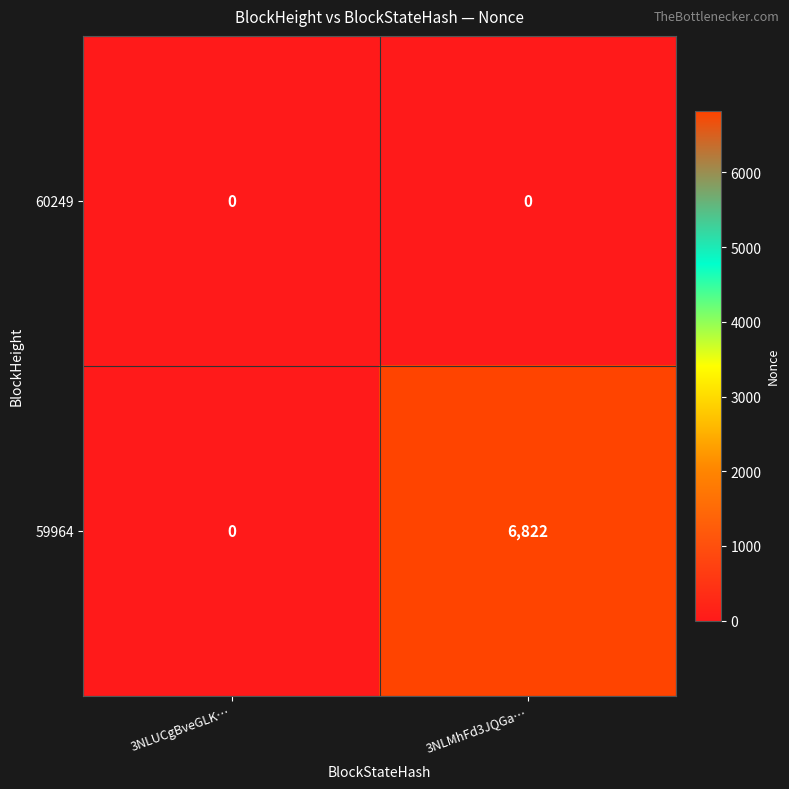

Which series has the widest spread of values?

59964